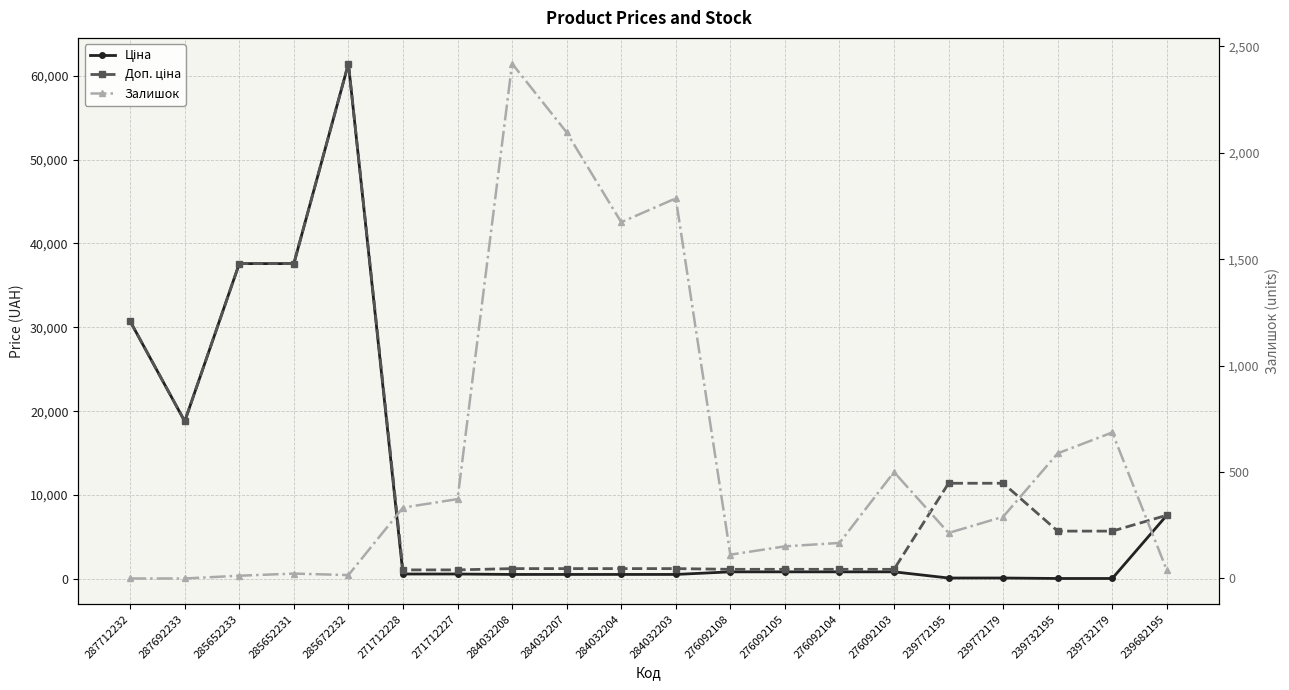

What is the difference between the second highest and second lowest values in the Ціна series?

37536.6